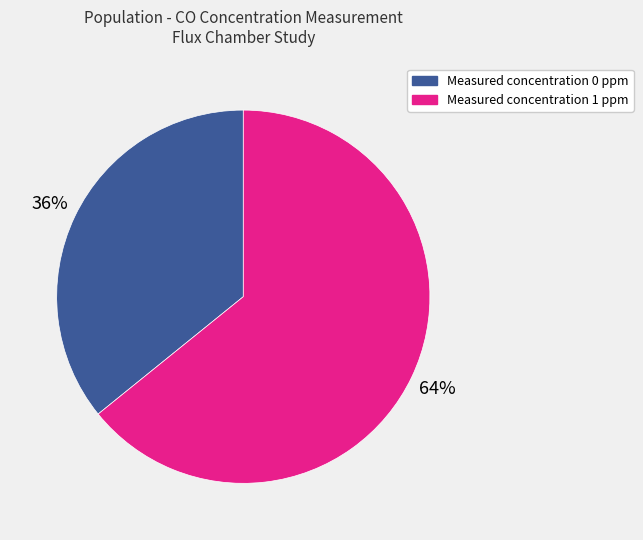

Does Measured concentration 1 ppm represent more than half of the total?

Yes